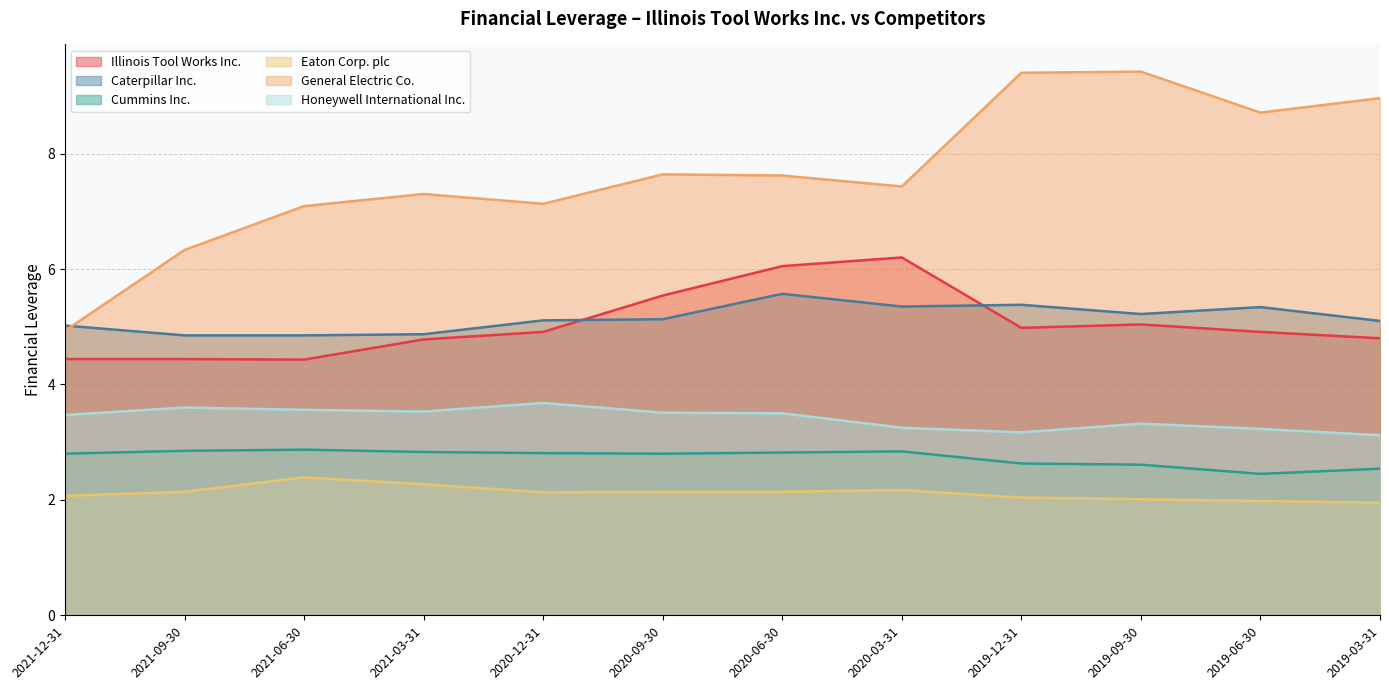

What is the maximum value shown in the chart?

9.4